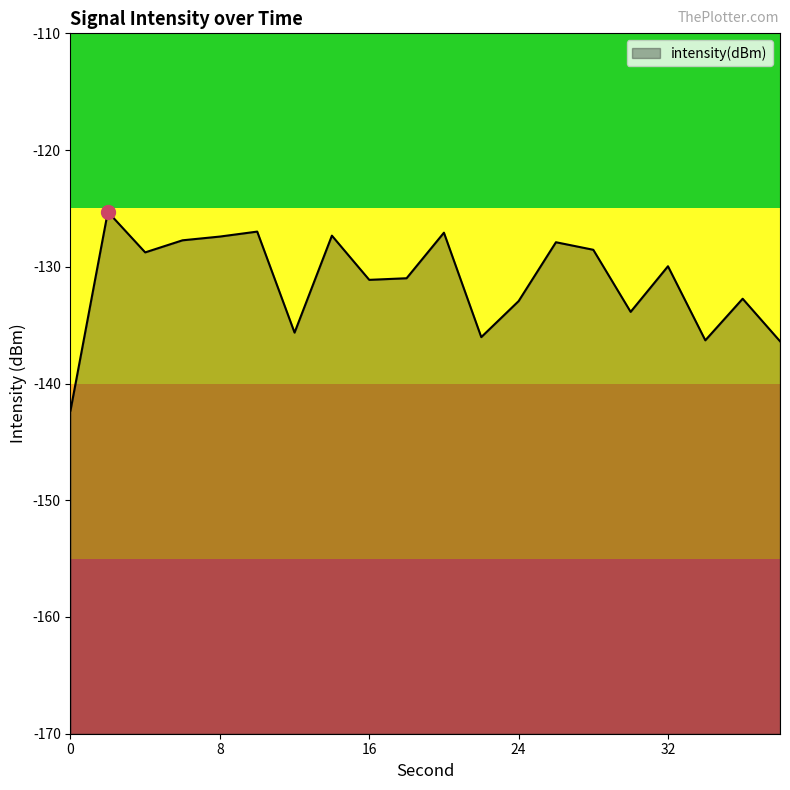

How many values are below -129?

11